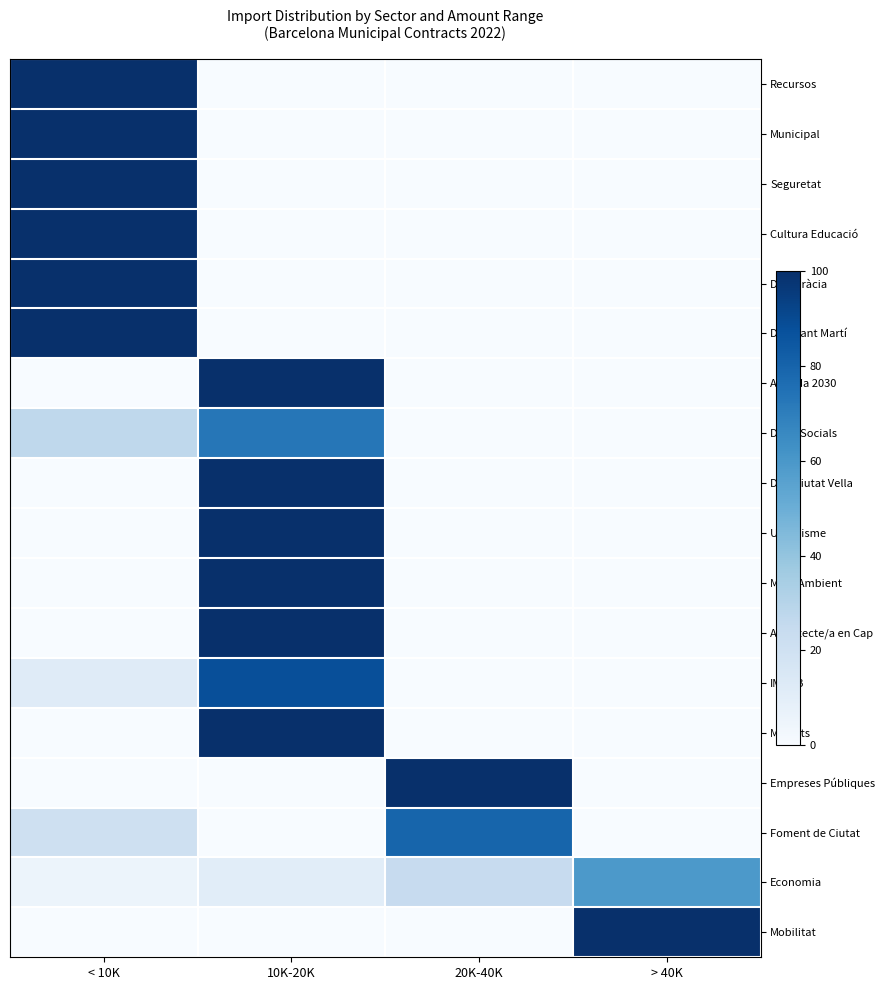

True or false: Seguretat has a value of 139.8 at < 10K.

False